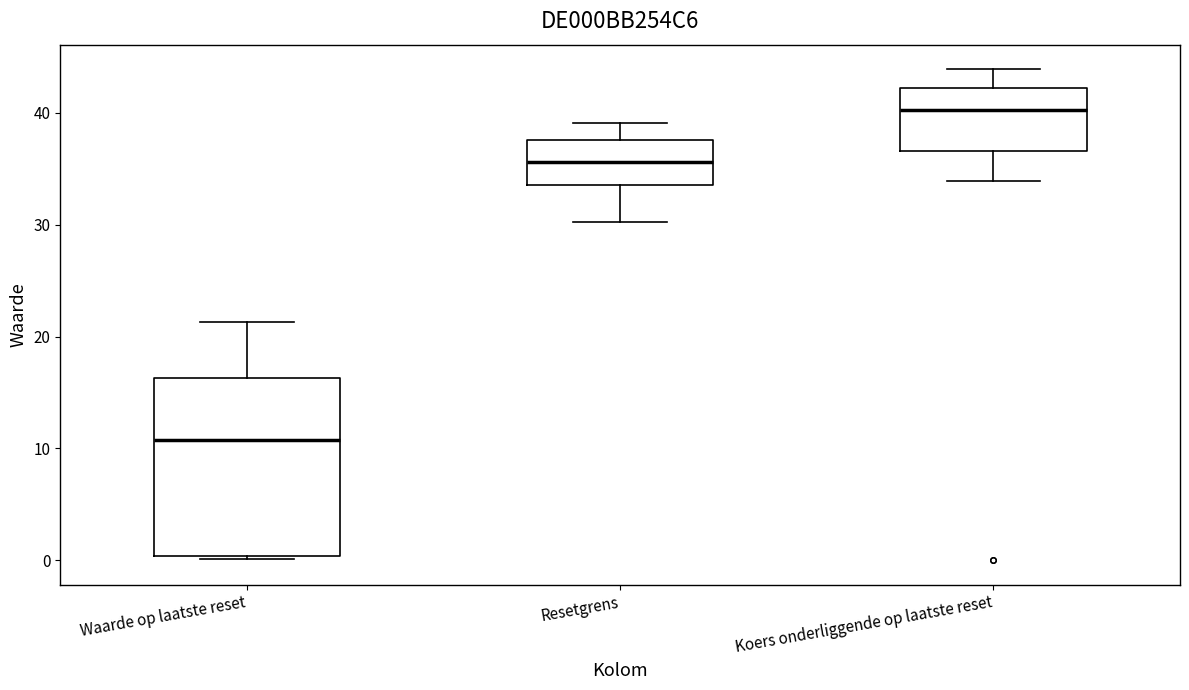

Reading left to right, read every box against the y-axis: the position of its median line, the range the box covers, and the ends of its whiskers. The values are not printed on the chart, so give them approximately, as read against the axis.

Waarde op laatste reset: median 11, box 0 to 16, whiskers 0 to 21
Resetgrens: median 36, box 34 to 38, whiskers 30 to 39
Koers onderliggende op laatste reset: median 40, box 37 to 42, whiskers 34 to 44